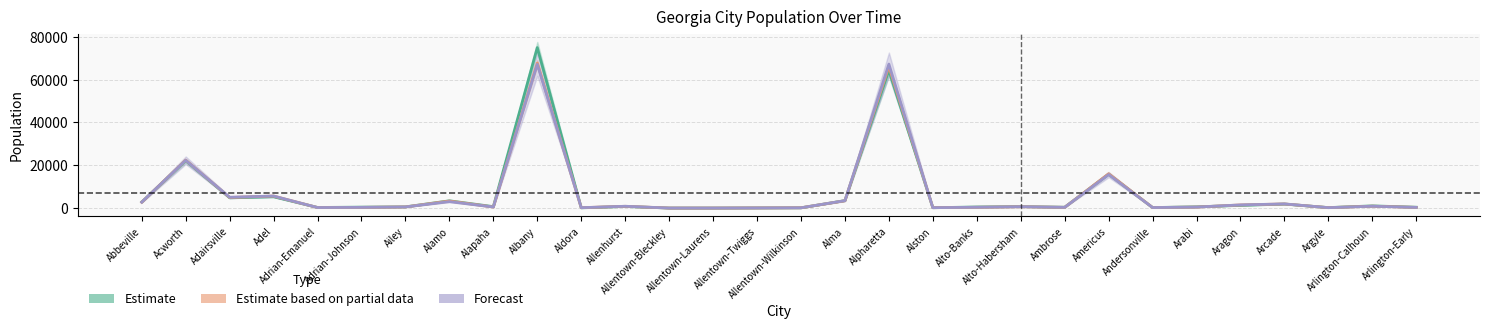

At which label is Forecast closest to 33604?

Acworth